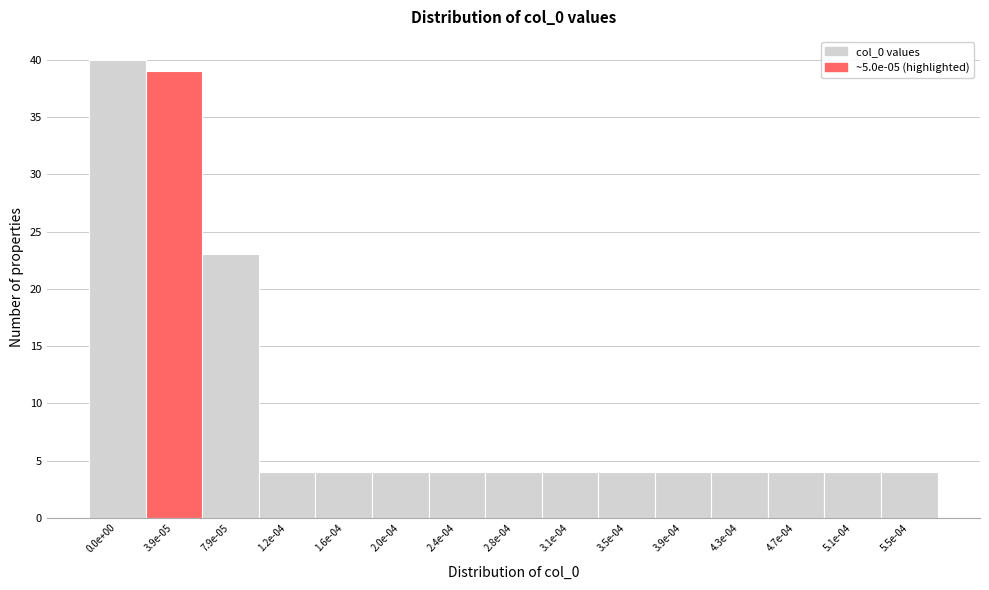

Reading right to left, list all the values displayed in this chart.

5.5e-04=4	5.1e-04=4	4.7e-04=4	4.3e-04=4	3.9e-04=4	3.5e-04=4	3.1e-04=4	2.8e-04=4	2.4e-04=4	2.0e-04=4	1.6e-04=4	1.2e-04=4	7.9e-05=23	3.9e-05=39	0.0e+00=40